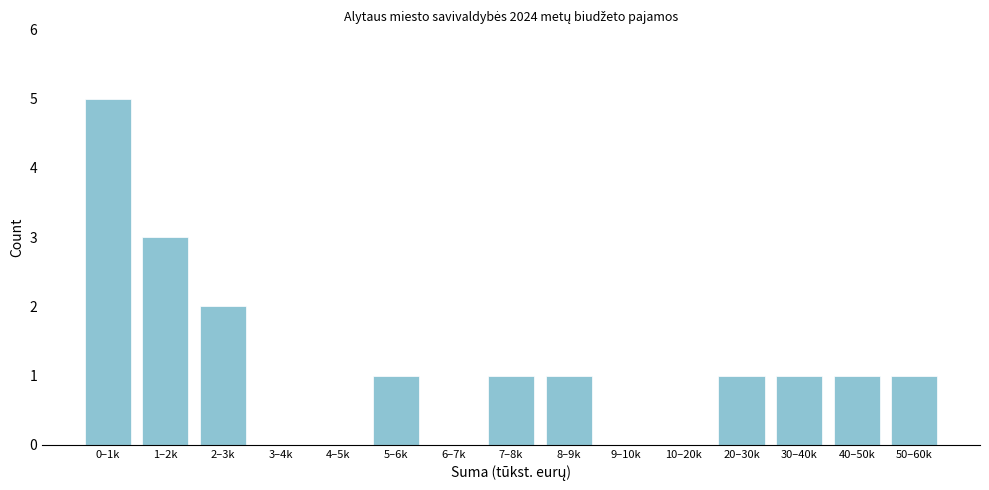

Reading right to left, what are all the values shown in this chart?

50–60k=1	40–50k=1	30–40k=1	20–30k=1	10–20k=0	9–10k=0	8–9k=1	7–8k=1	6–7k=0	5–6k=1	4–5k=0	3–4k=0	2–3k=2	1–2k=3	0–1k=5